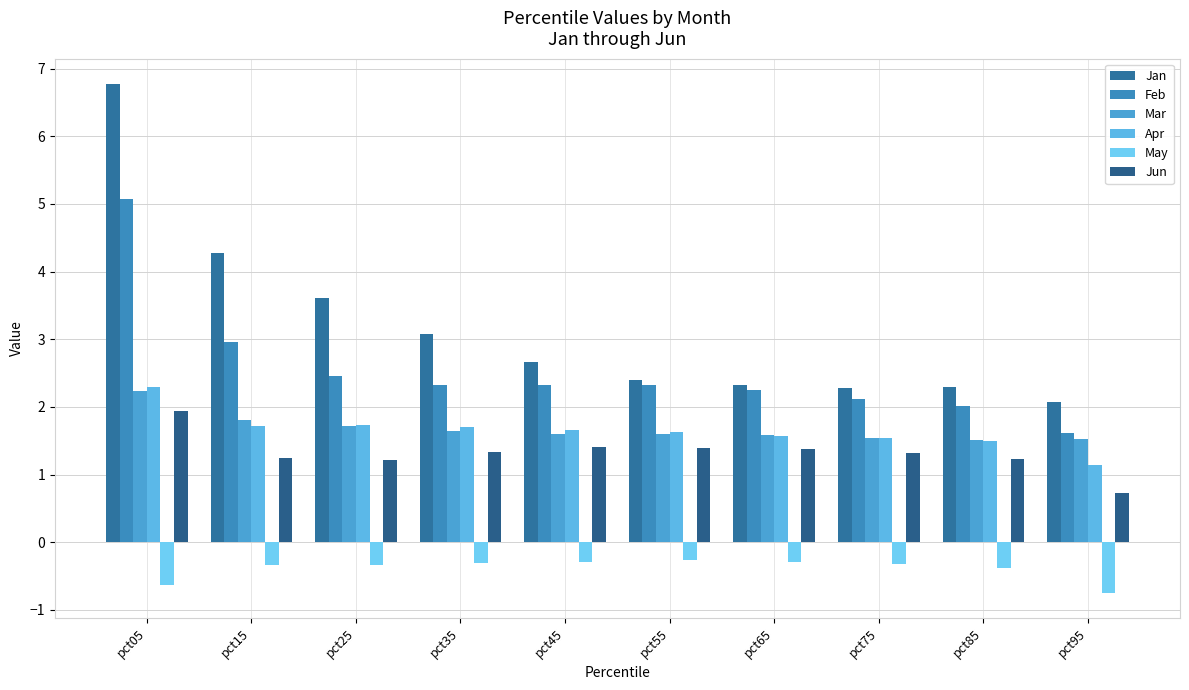

What is the value of the May bar at the 3rd from the left?

-0.3